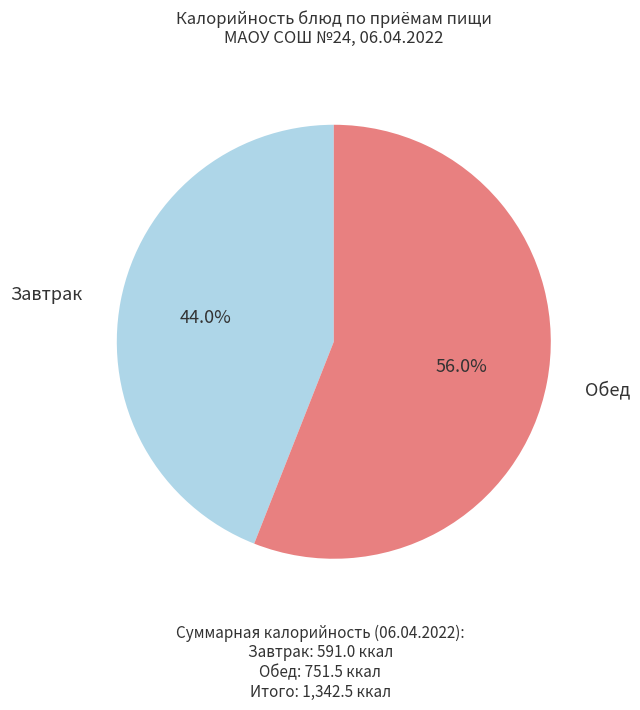

Does any single category account for the majority?

Yes